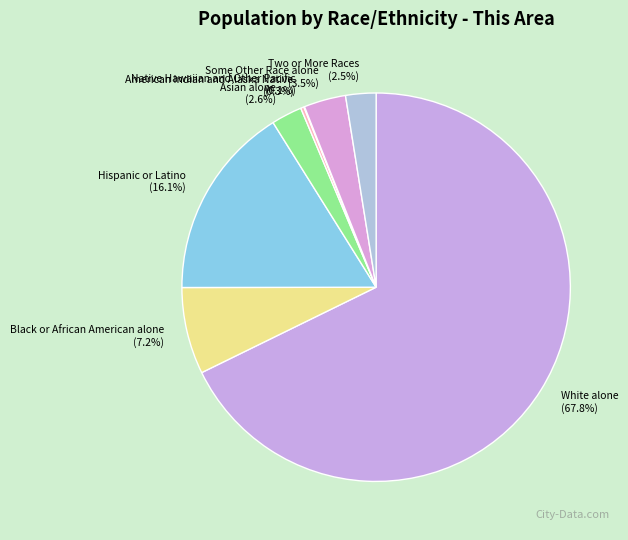

Between White alone and Black or African American alone, which is larger?

White alone